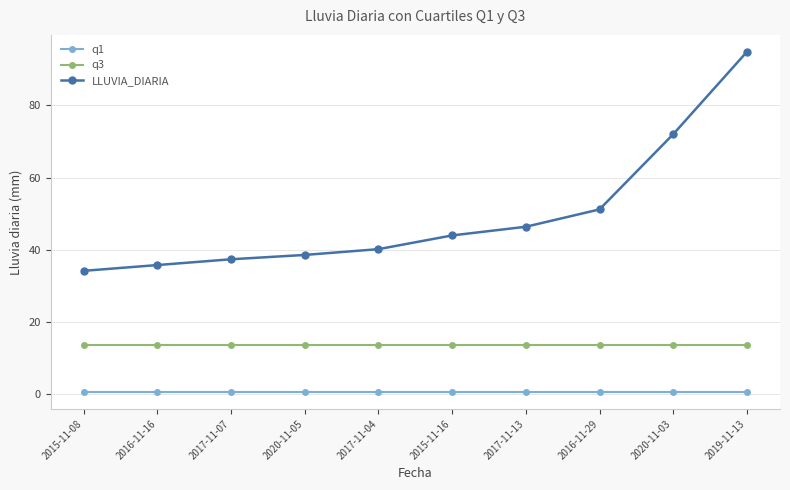

Is the value of q3 at 2015-11-16 greater than the value of LLUVIA_DIARIA at 2017-11-04?

No